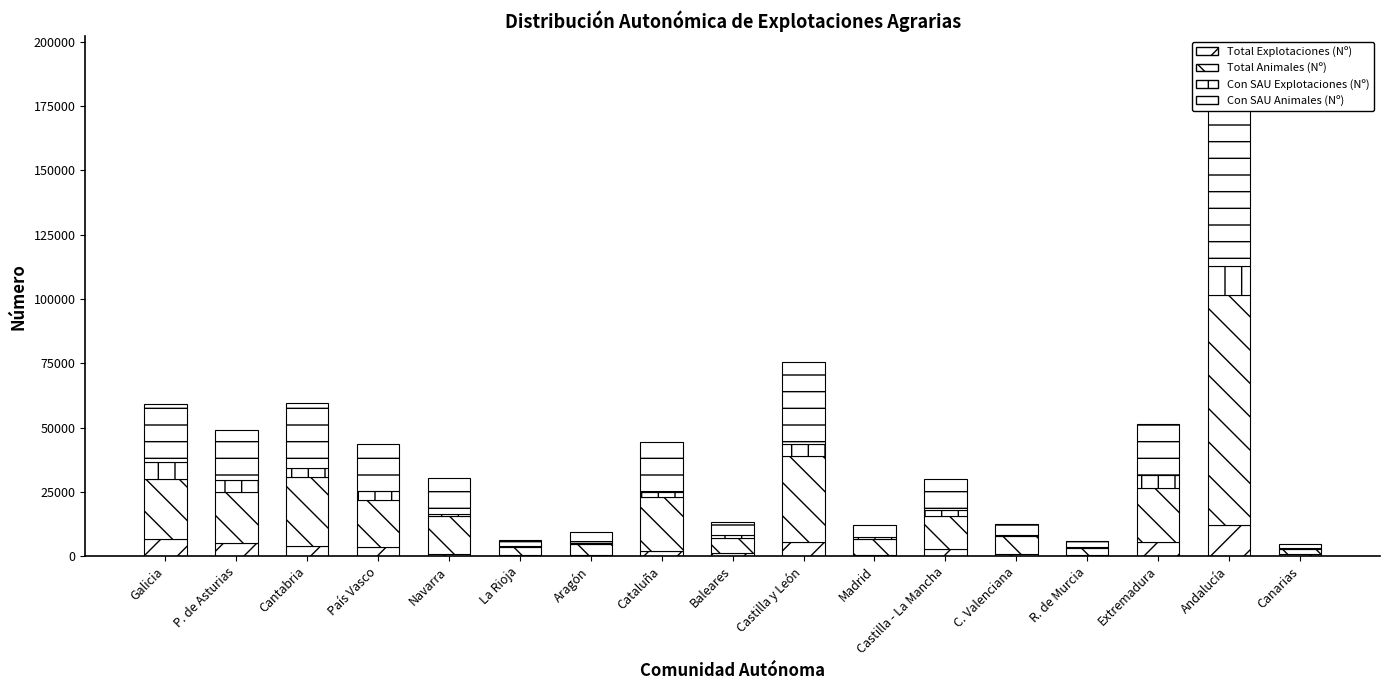

Are the bars horizontal?

No